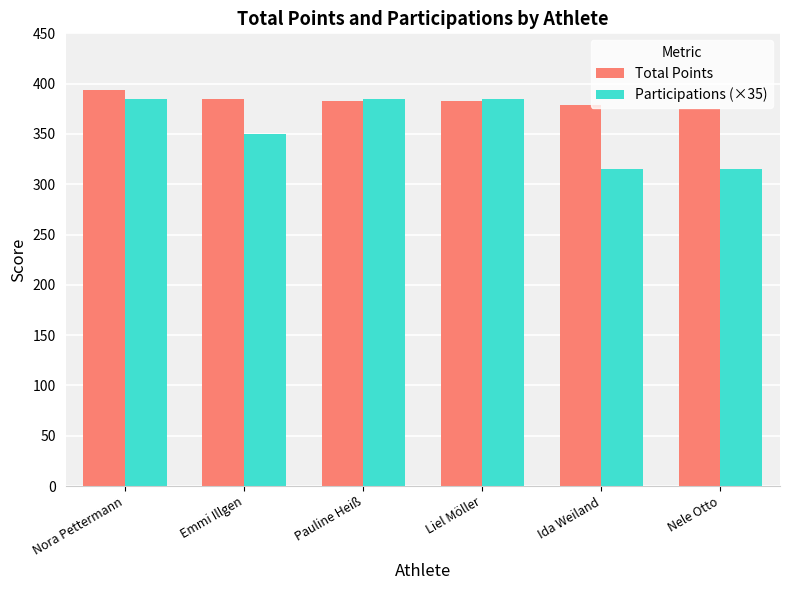

Reading left to right, what are all the values shown in this chart?

Total Points: Nora Pettermann=394	Emmi Illgen=385	Pauline Heiß=383	Liel Möller=383	Ida Weiland=379	Nele Otto=375
Participations (×35): Nora Pettermann=385	Emmi Illgen=350	Pauline Heiß=385	Liel Möller=385	Ida Weiland=315	Nele Otto=315